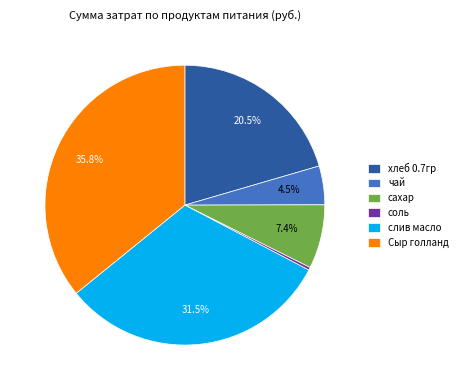

Does any single category account for the majority?

No